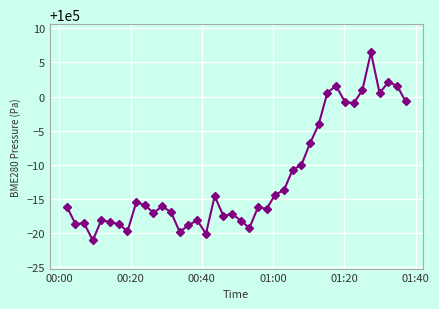

What is the greatest value displayed?

100006.5